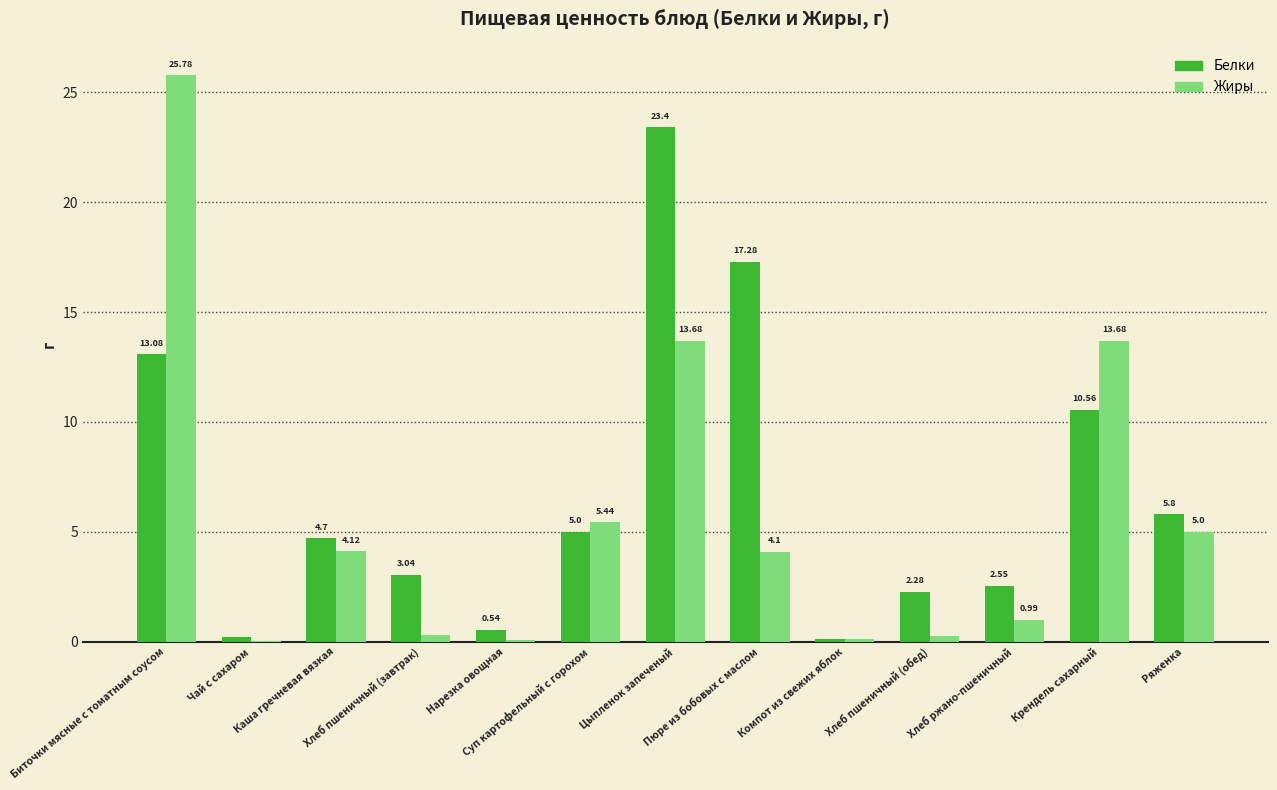

Which series has the largest total across all categories?

Белки